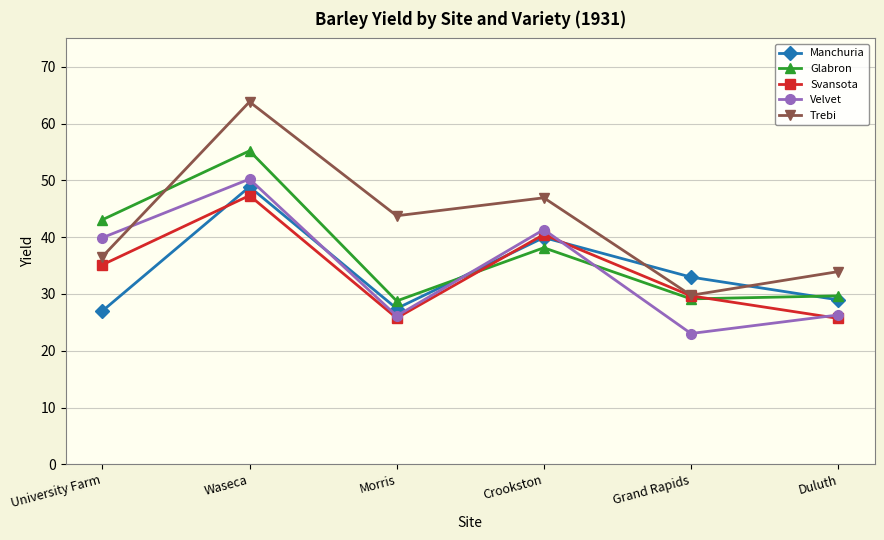

Which label corresponds to the largest value in the chart?

Waseca